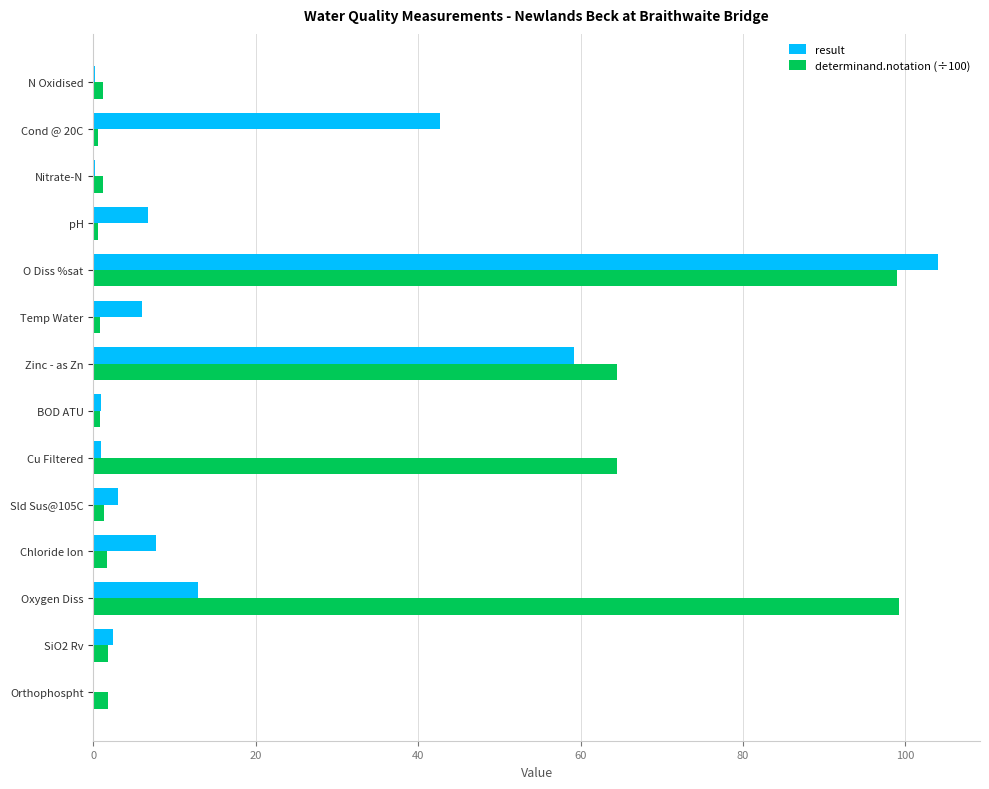

What is the maximum value for result?

104.0